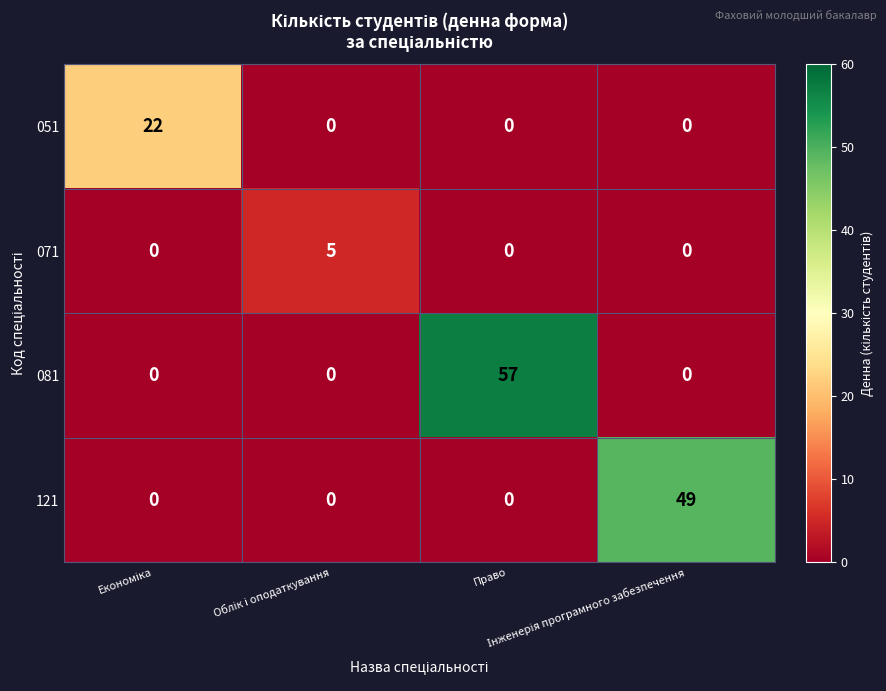

How many 051 values are between 0 and 22?

4